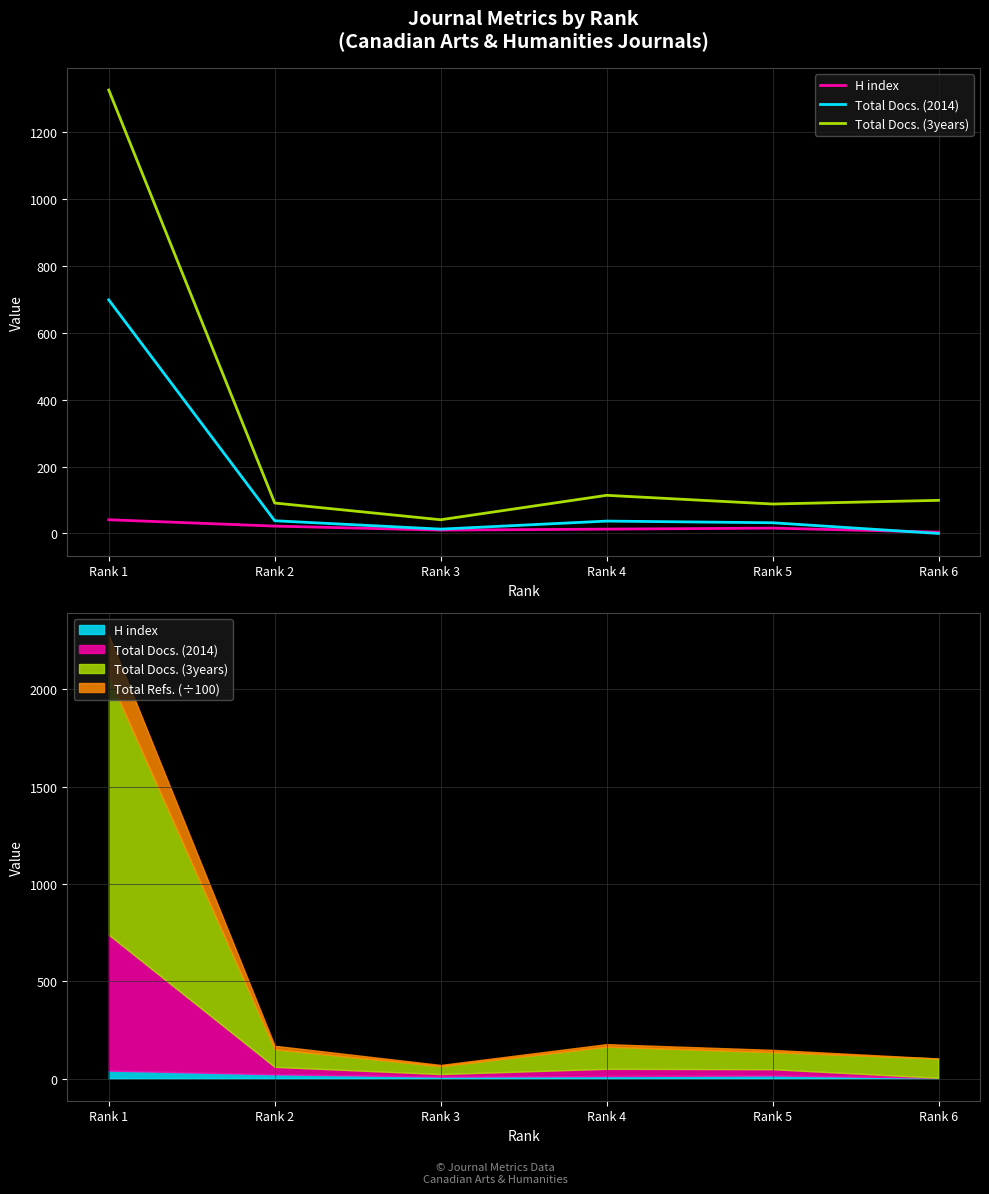

Where is Total Docs. (2014) nearest to the value 349?

Rank 2